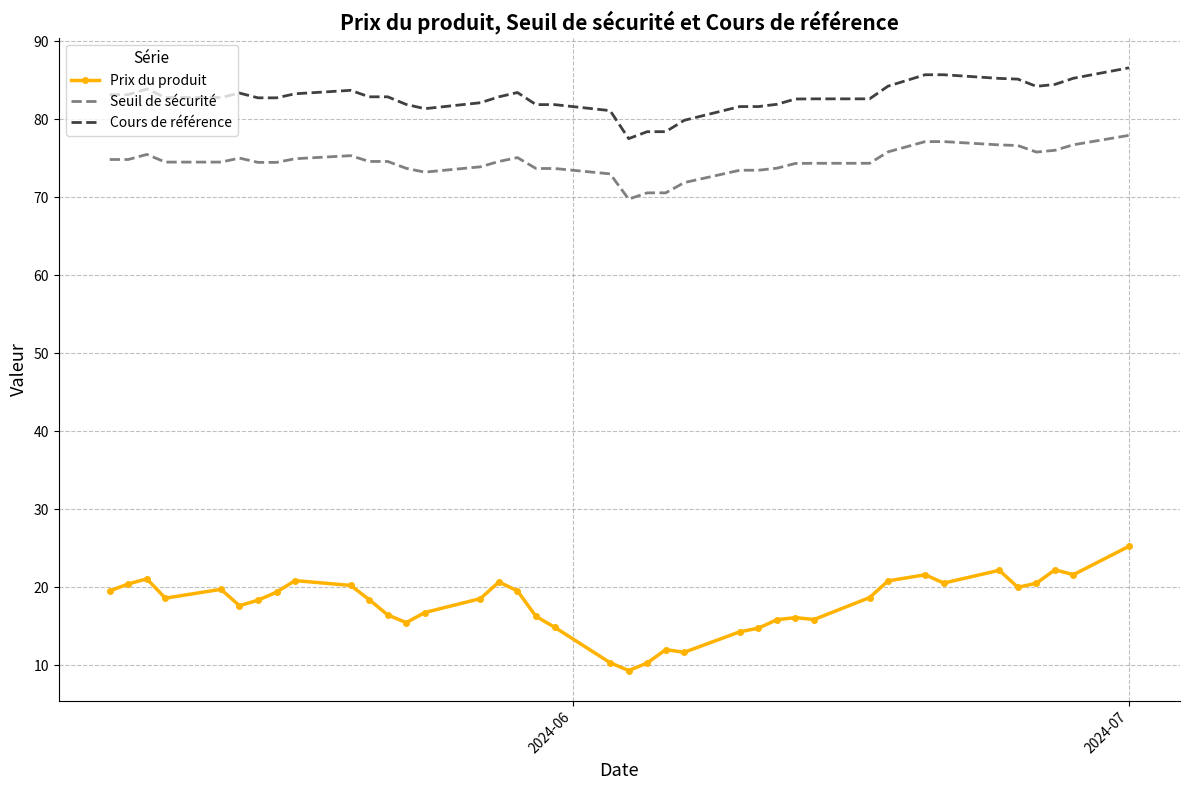

Which series has the largest total across all categories?

Cours de référence